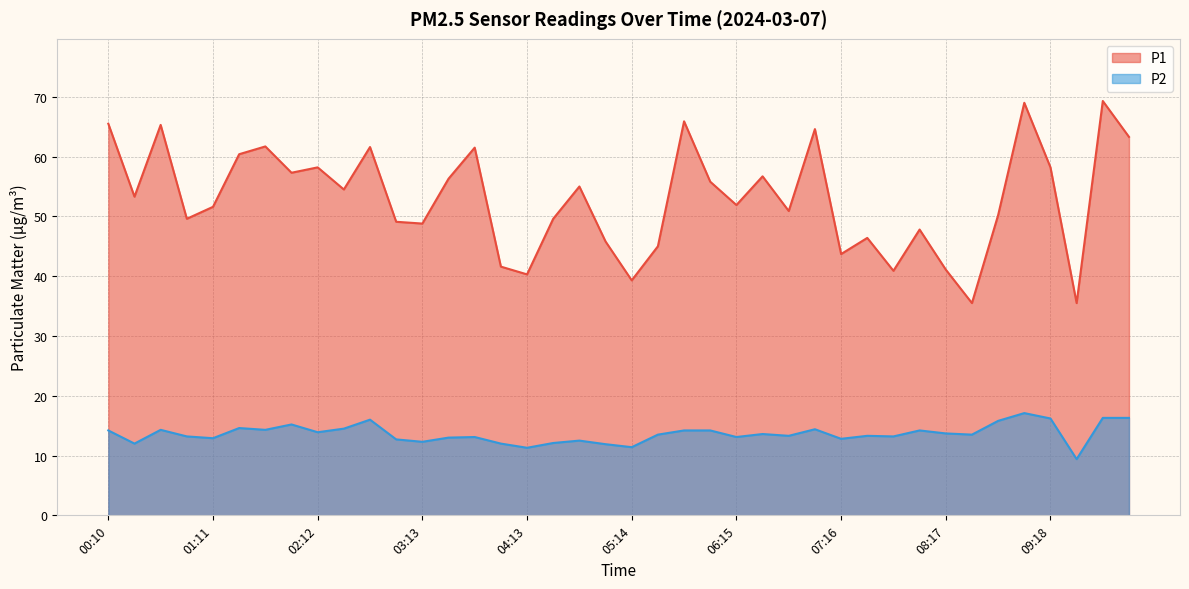

Rank the series by their maximum value, from lowest to highest.

P2, P1